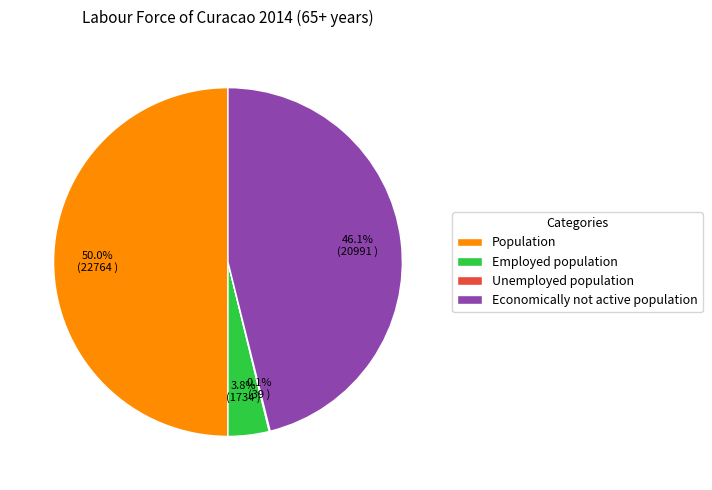

To the nearest percent, what is the difference between the Economically not active population and Employed population slice percentages?

42%